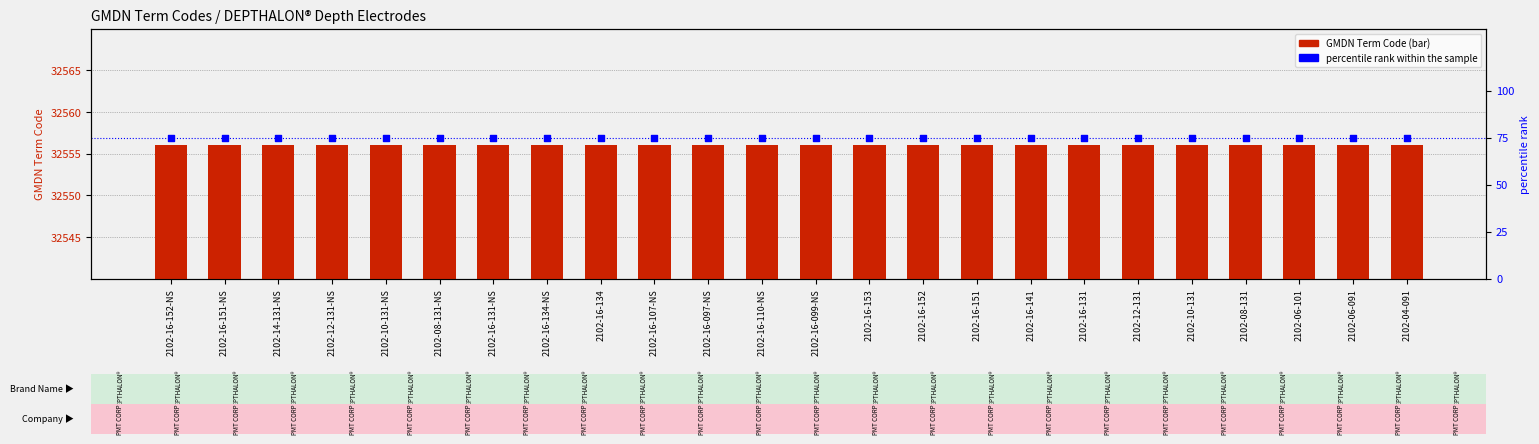

What is the total value across all series at 2102-16-152?

32631